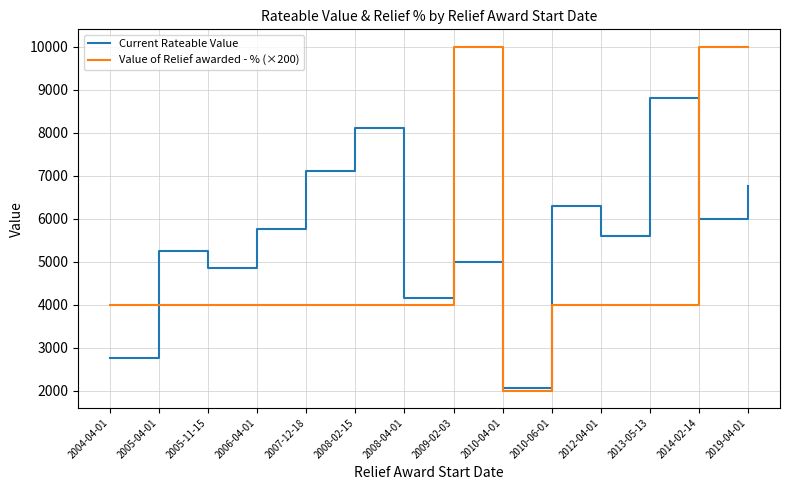

How many intersections are there between Current Rateable Value and Value of Relief awarded - % (×200)?

4